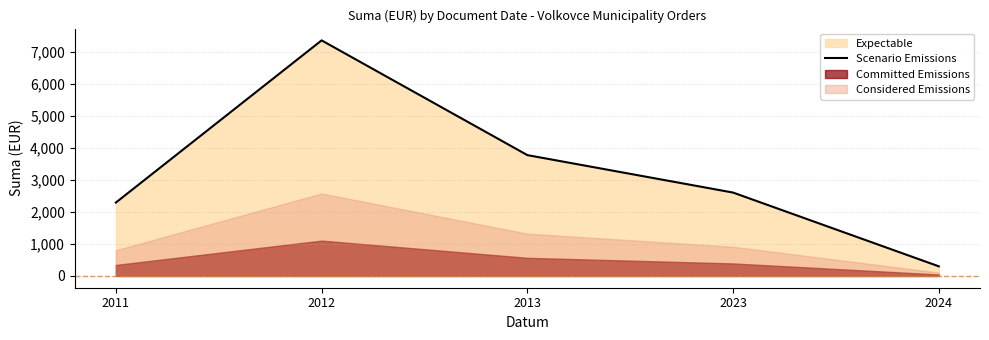

How many values exceed 2607?

3